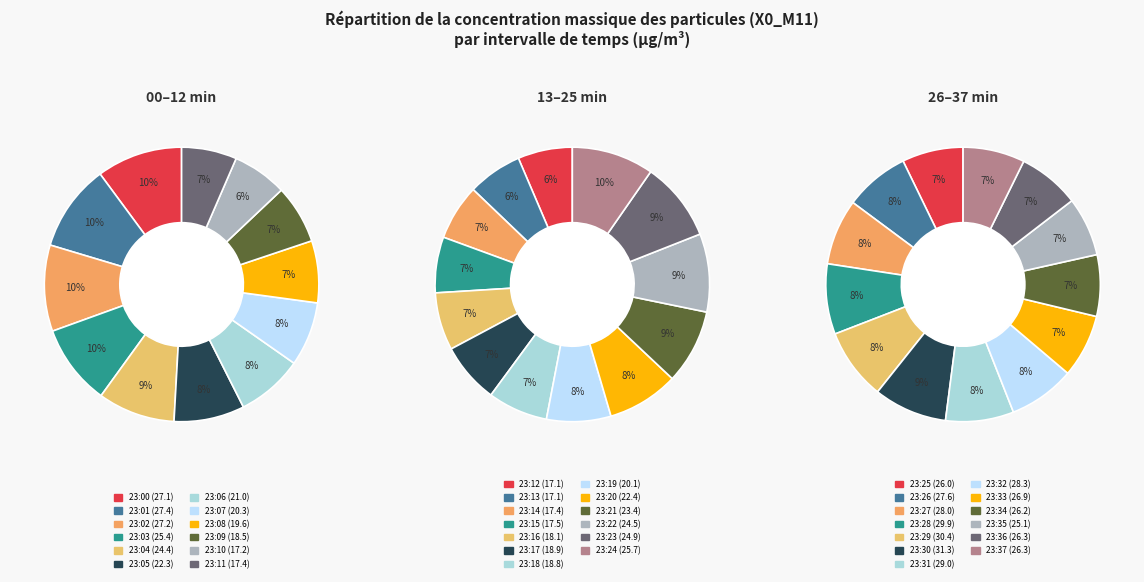

Which category has the biggest portion of the pie?

23:30